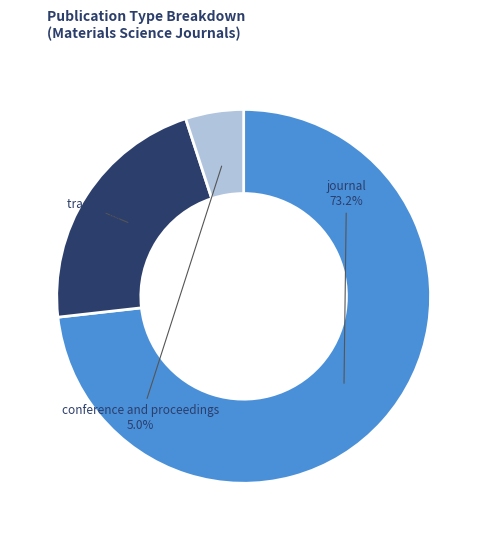

Count the number of slices in the pie.

3